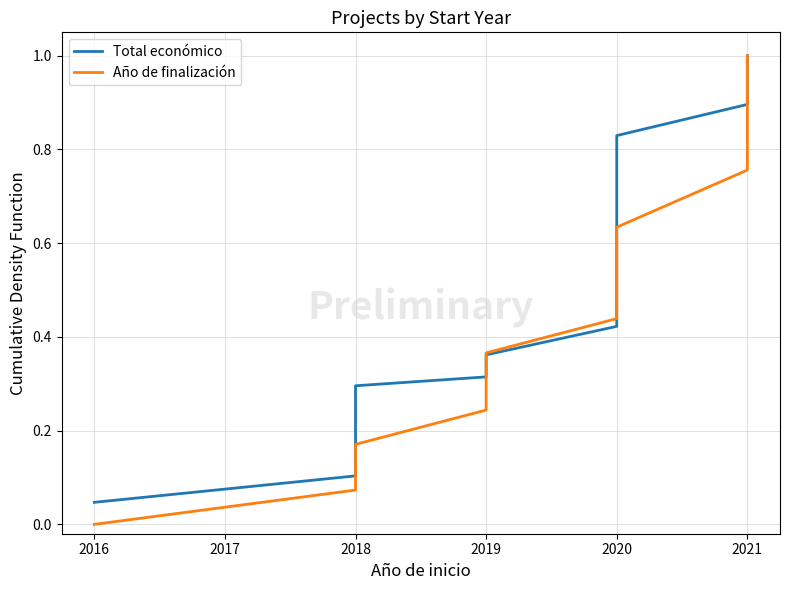

What is the average value of the Año de finalización series?

0.4